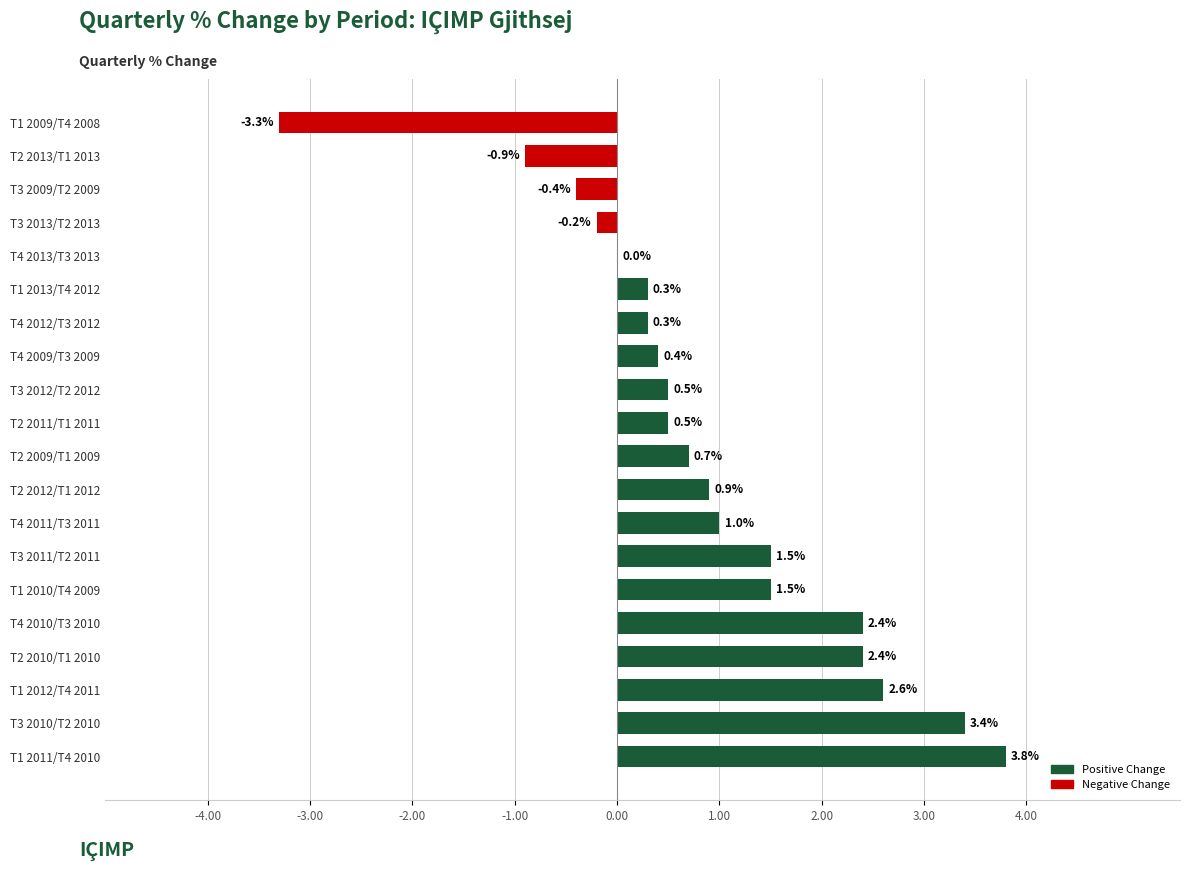

What is the greatest value displayed?

3.8